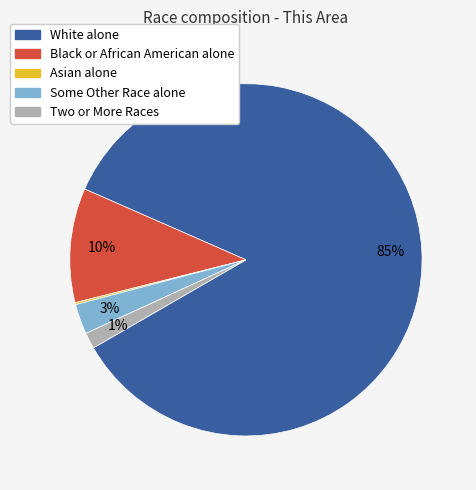

Which slice represents more than half of the pie?

White alone